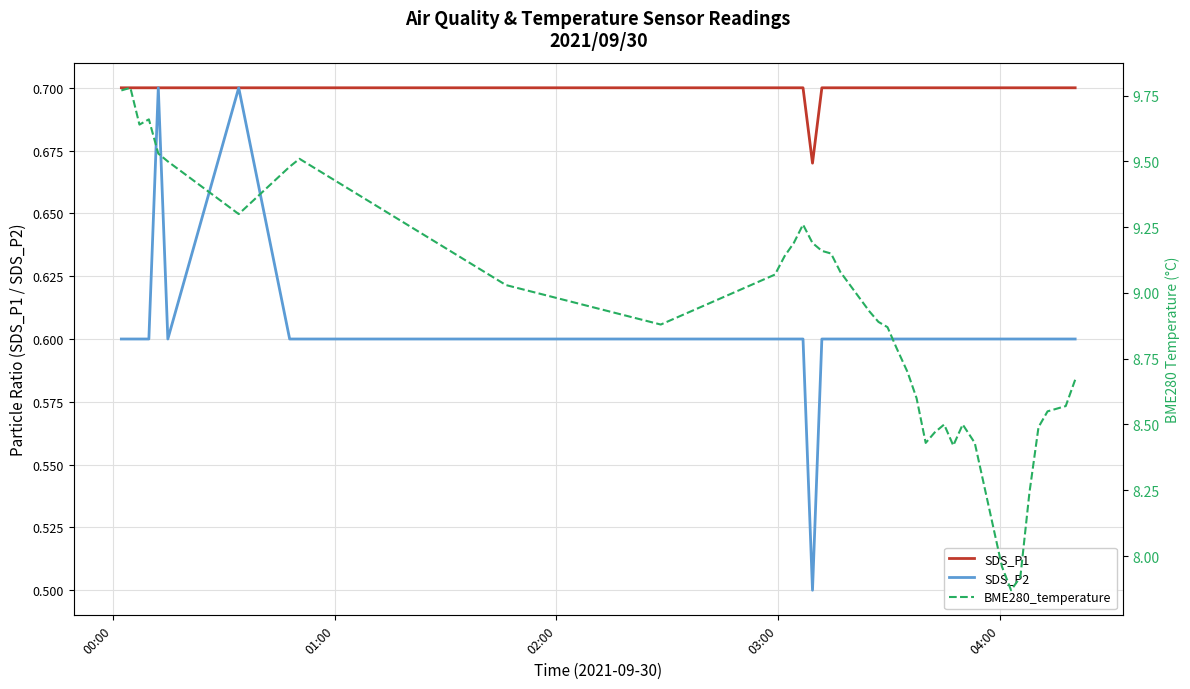

True or false: SDS_P2 and BME280_temperature cross at least once.

False